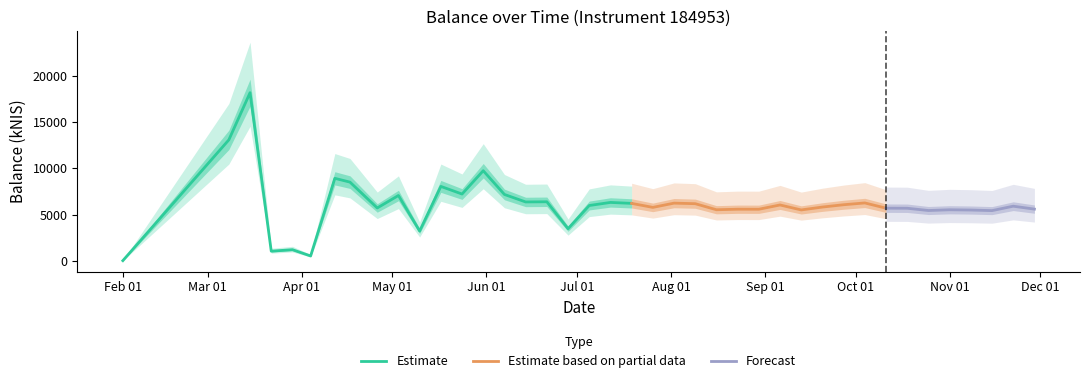

Reading left to right, transcribe all the data shown in this chart.

29.6	13081.0	18175.2	1052.1	1213.8	533.4	8922.5	8513.1	5722.4	7069.1	3227.3	8051.0	7226.2	9744.9	7179.5	6371.1	6390.2	3481.8	5985.4	6320.0	6216.4	5783.5	6243.0	6183.1	5529.0	5586.3	5583.0	6045.1	5508.3	5820.0	6070.4	6264.6	5698.8	5690.1	5445.8	5525.3	5497.5	5435.4	5912.8	5597.8